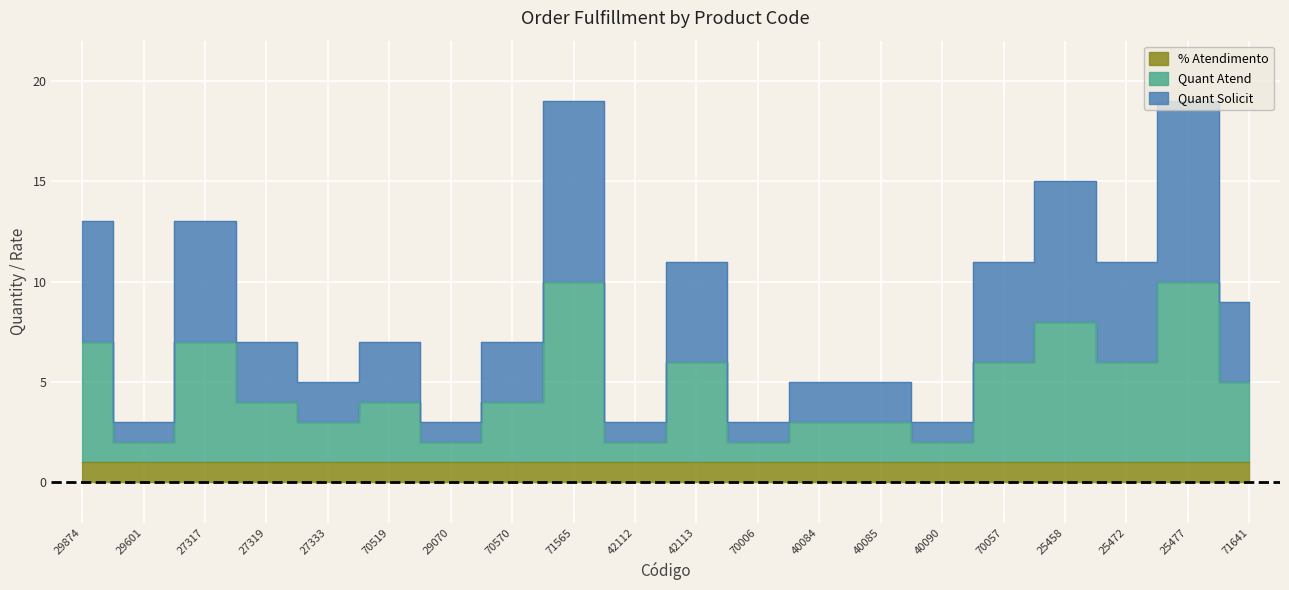

True or false: Quant Atend and Quant Solicit intersect in this chart.

False